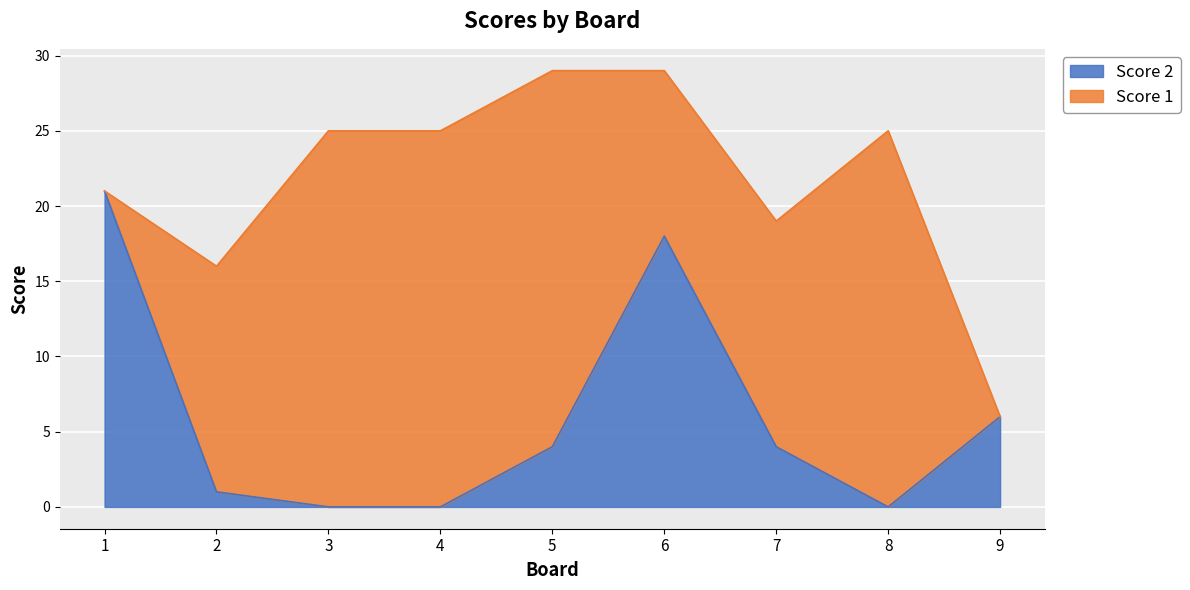

The value at 6 is 18. True or false?

True